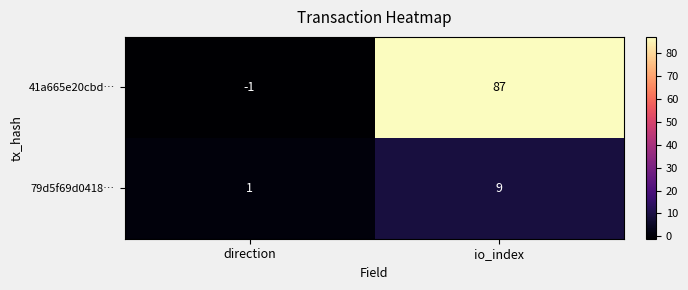

True or false: 79d5f69d0418… has a value of 14 at io_index.

False